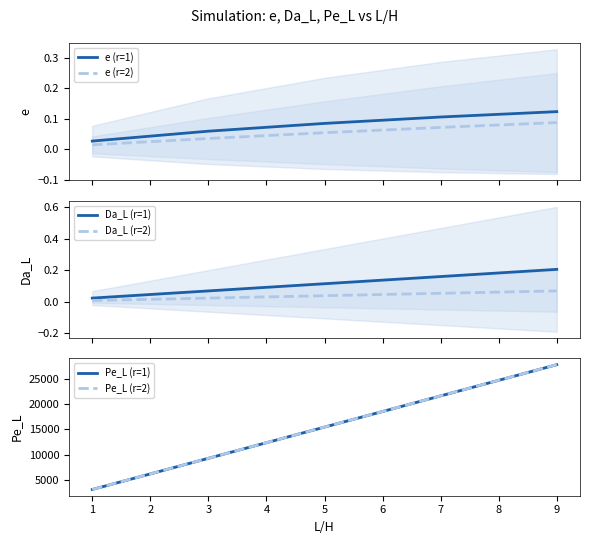

What is the sum of all e (r=2) values?

0.3